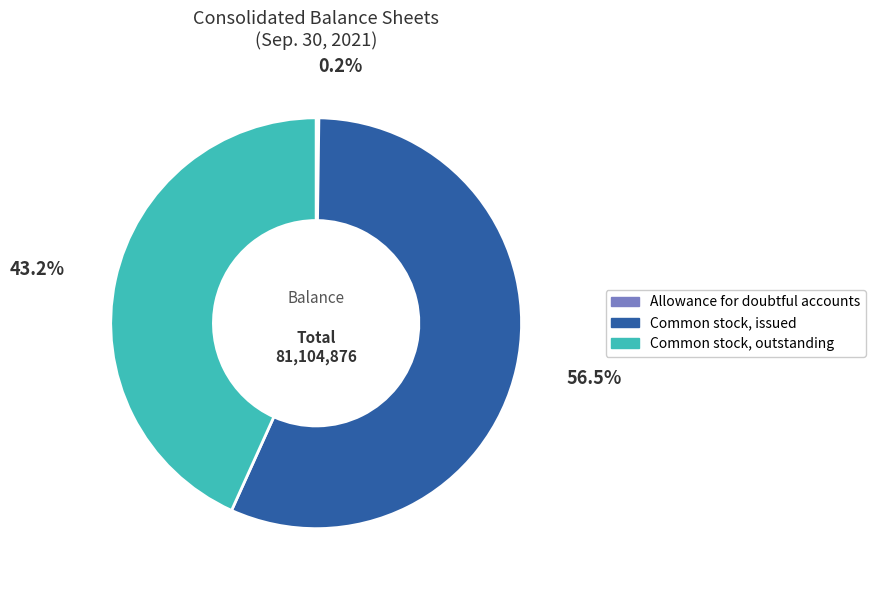

To the nearest percent, what is the average slice percentage?

33%